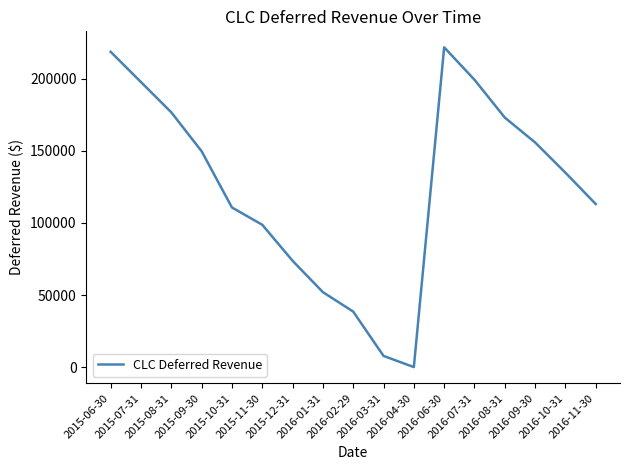

What is the greatest value displayed?

221875